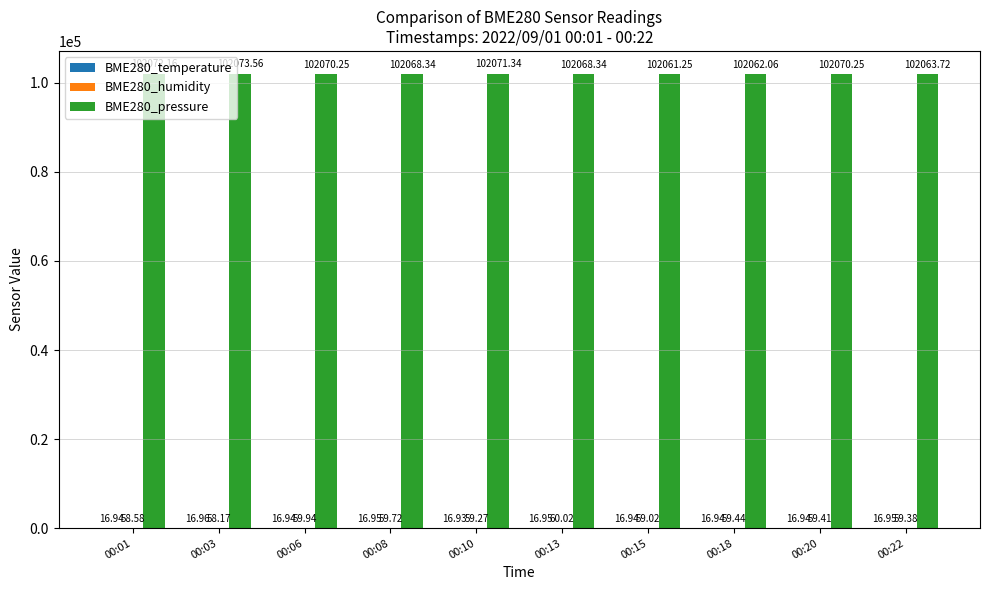

Which series has the largest total across all categories?

BME280_pressure